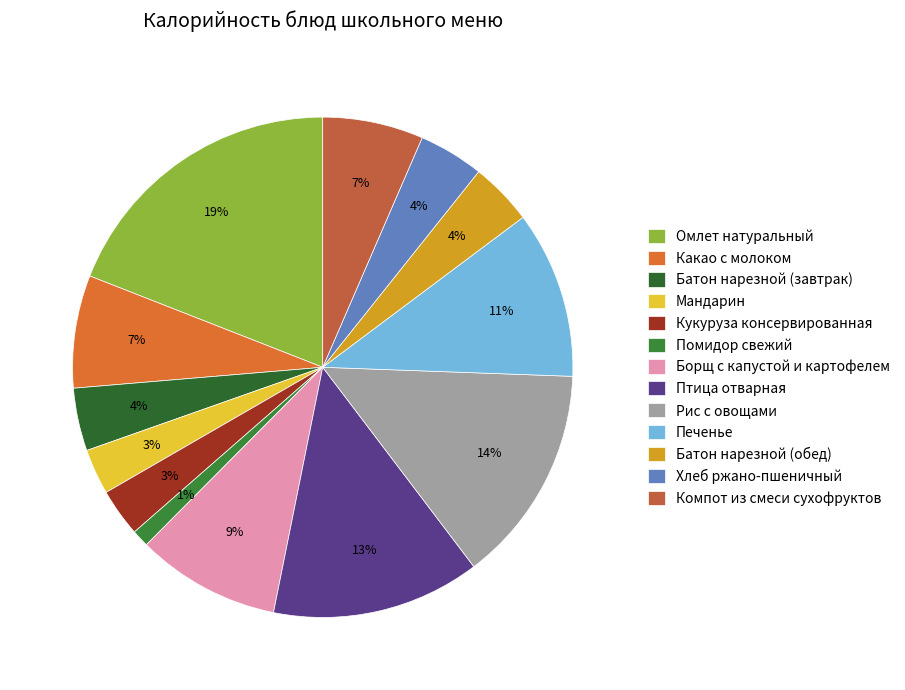

Rank the categories by value from highest to lowest.

Омлет натуральный, Рис с овощами, Птица отварная, Печенье, Борщ с капустой и картофелем, Какао с молоком, Компот из смеси сухофруктов, Хлеб ржано-пшеничный, Батон нарезной (завтрак), Батон нарезной (обед), Кукуруза консервированная, Мандарин, Помидор свежий